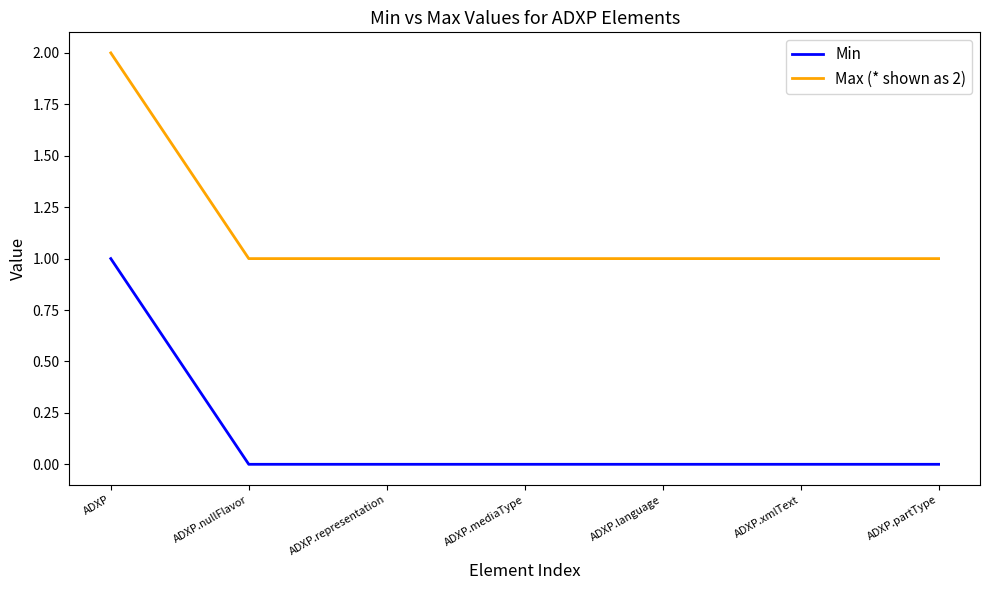

Which category has the highest value in the Min series?

ADXP